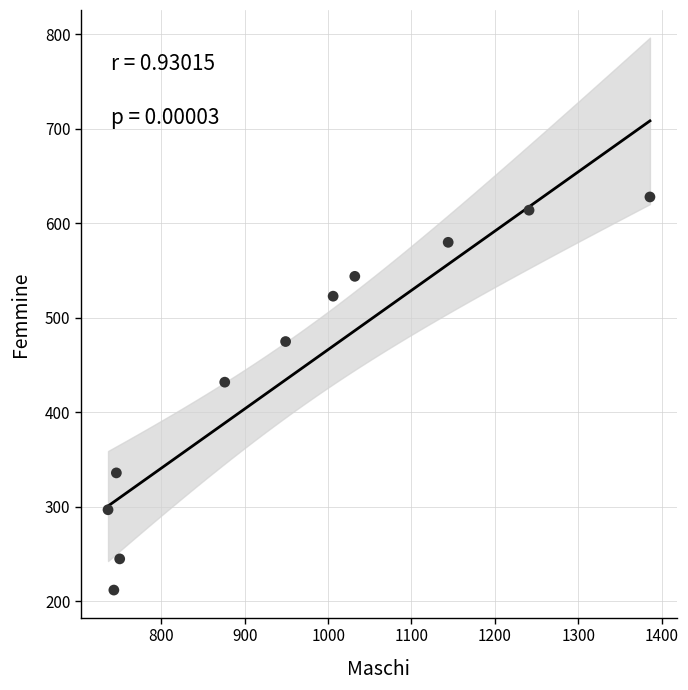

What Y value in the scatter plot is closest to 420?

432